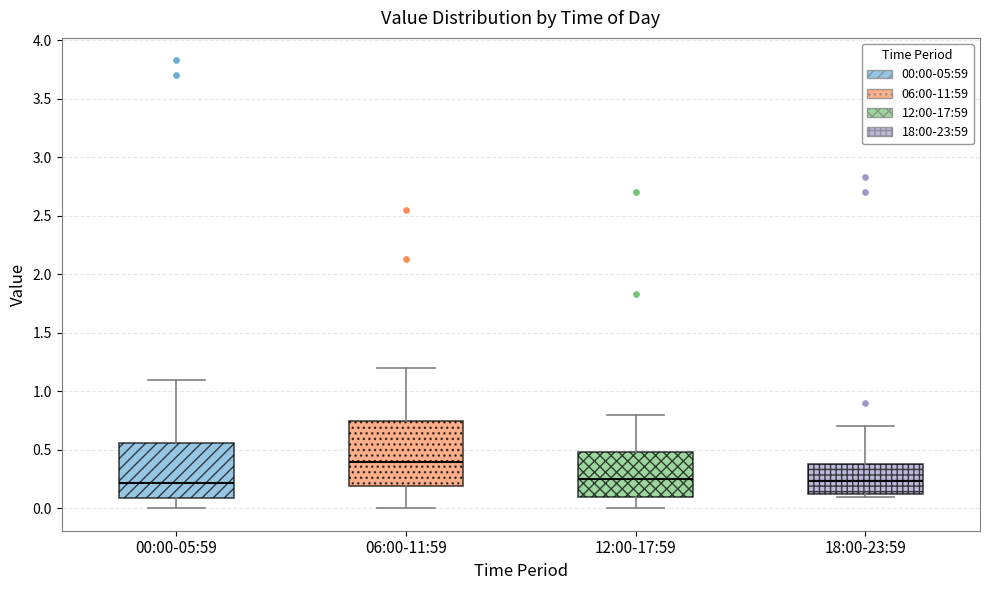

Which box is the tallest, from its lower edge to its upper edge?

06:00-11:59